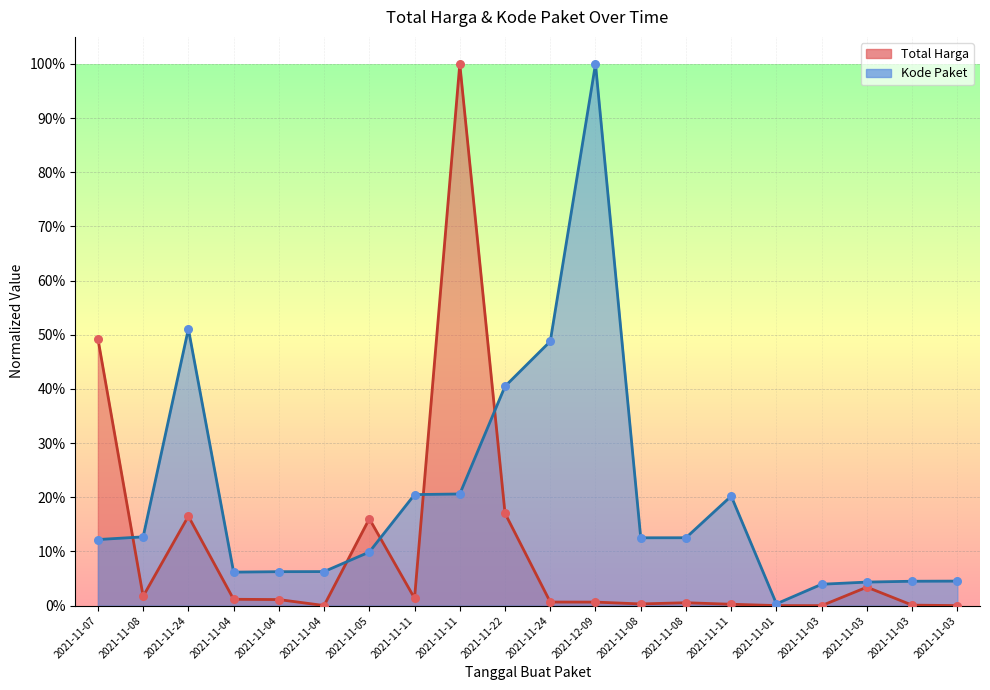

At which category is the sum across all series the highest?

2021-11-11